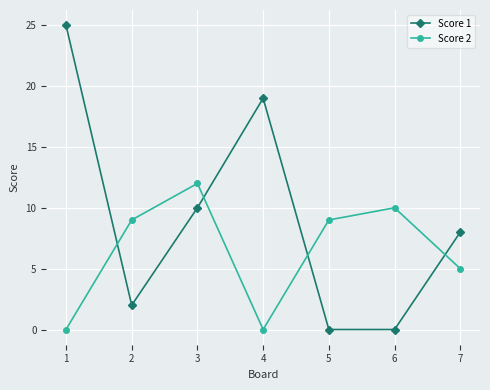

How many interior local peaks does the Score 2 series have?

2